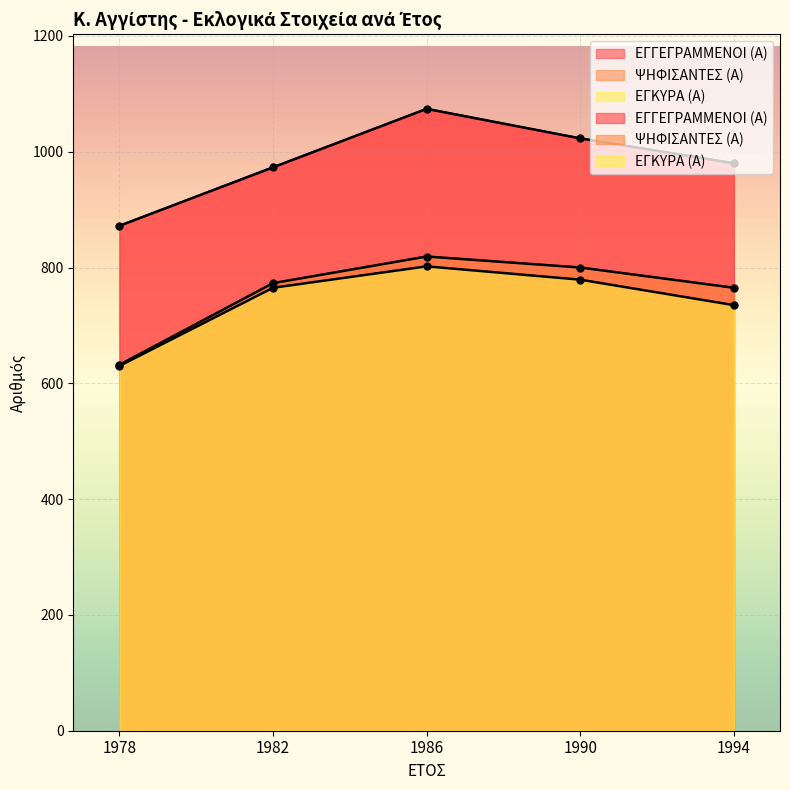

Reading left to right, transcribe all the data shown in this chart.

ΕΓΓΕΓΡΑΜΜΕΝΟΙ (Α): 1978=872	1982=973	1986=1074	1990=1023	1994=980
ΨΗΦΙΣΑΝΤΕΣ (Α): 1978=632	1982=773	1986=819	1990=800	1994=765
ΕΓΚΥΡΑ (Α): 1978=630	1982=765	1986=802	1990=779	1994=735